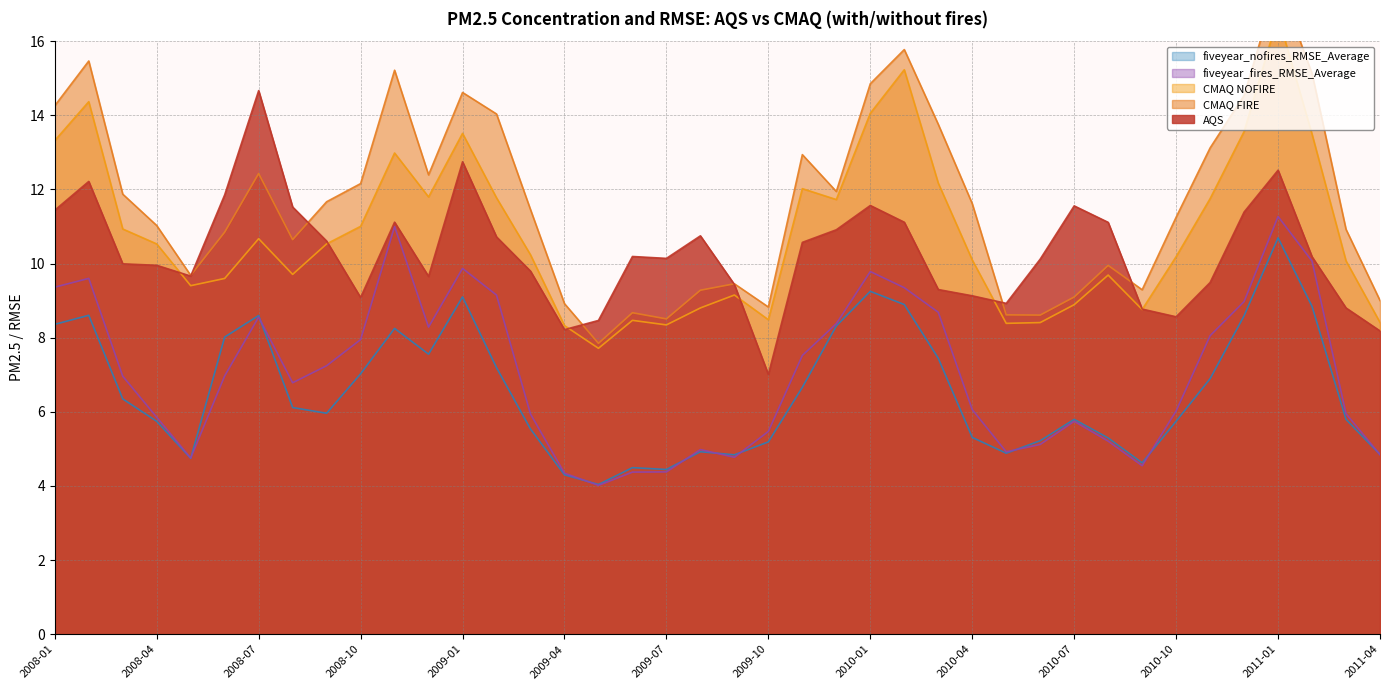

True or false: CMAQ FIRE and fiveyear_fires_RMSE_Average intersect in this chart.

False